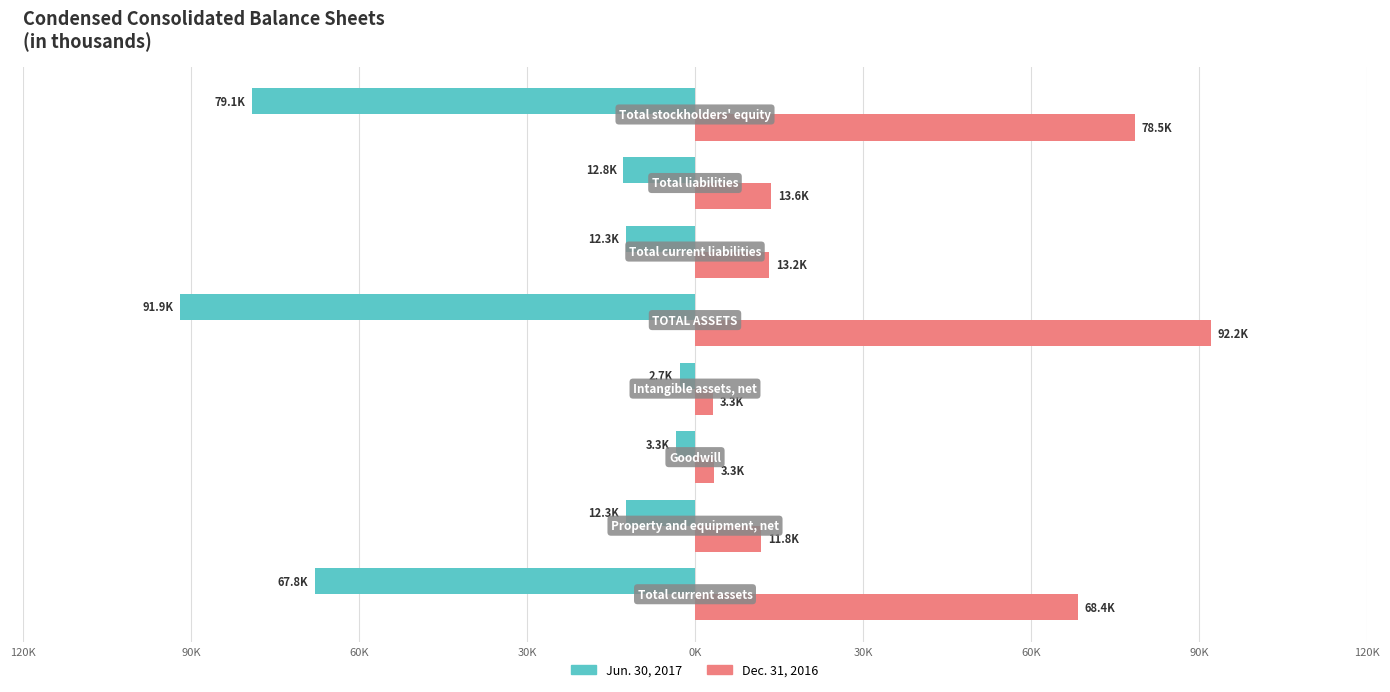

What are all the series names shown in the legend?

Jun. 30, 2017, Dec. 31, 2016